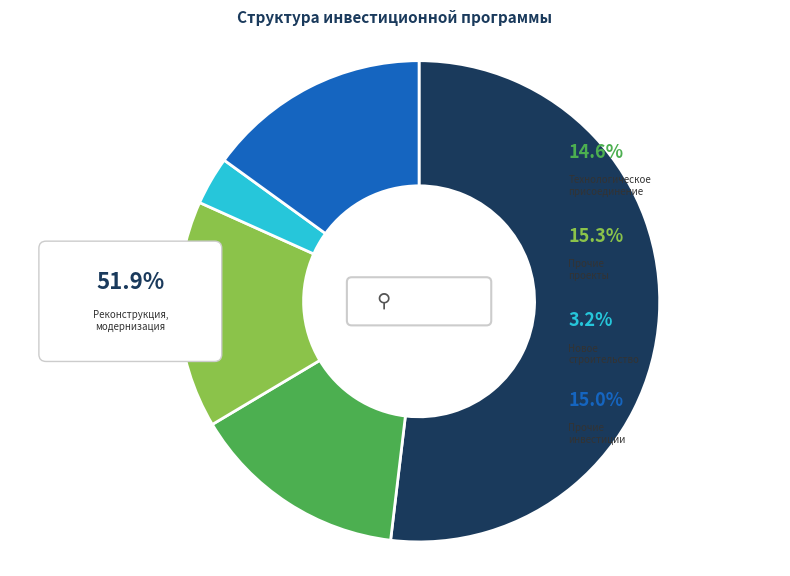

To the nearest percent, what percentage of the pie is Прочие
инвестиции?

15%